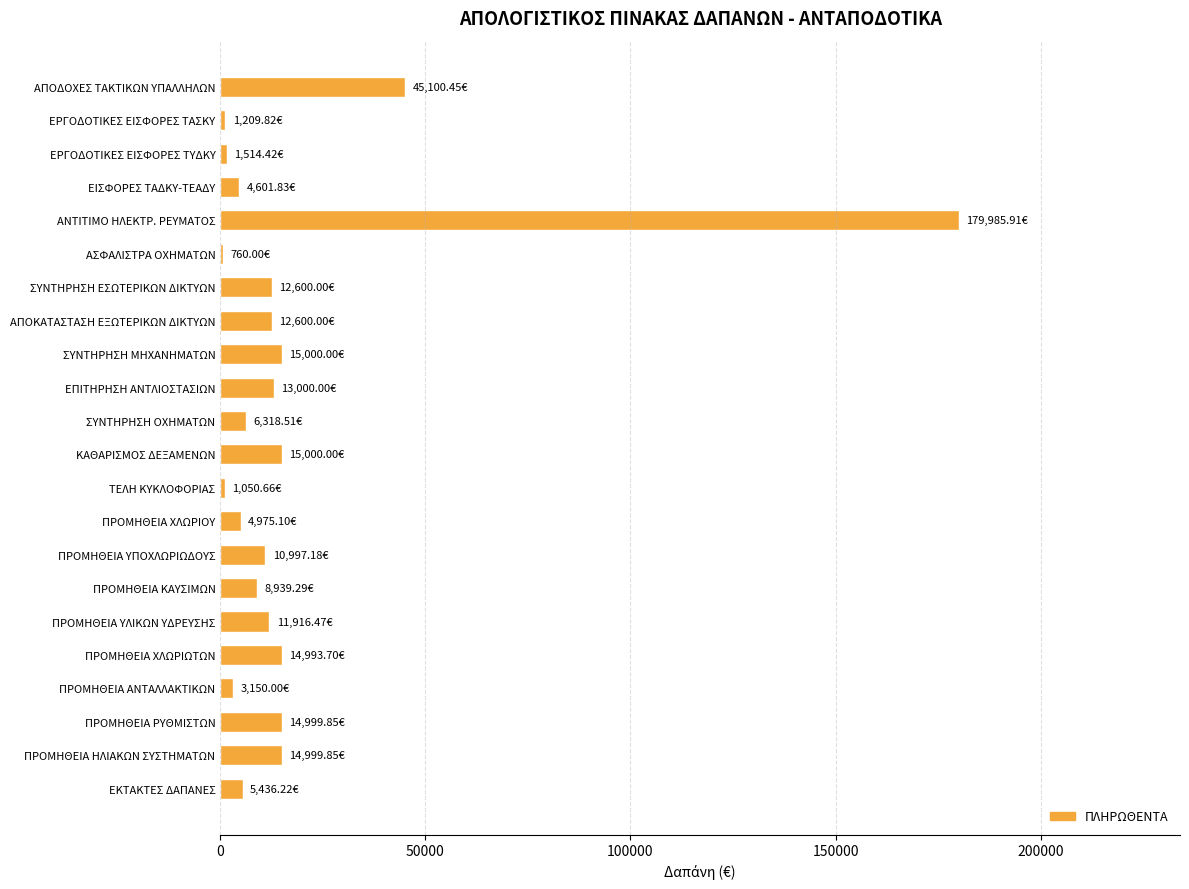

How many values exceed 11916?

11